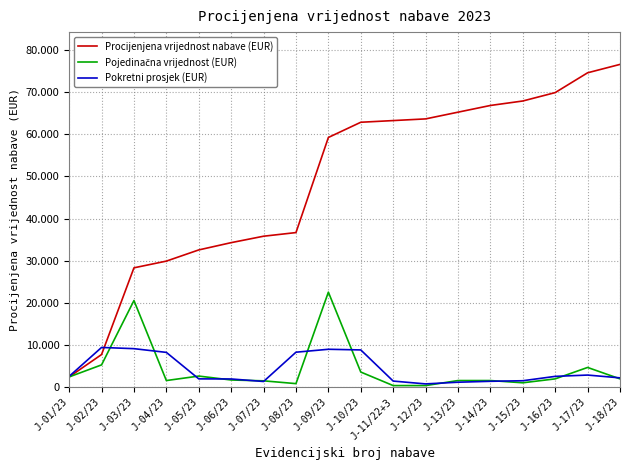

Is this an area chart (filled region under the line)?

No